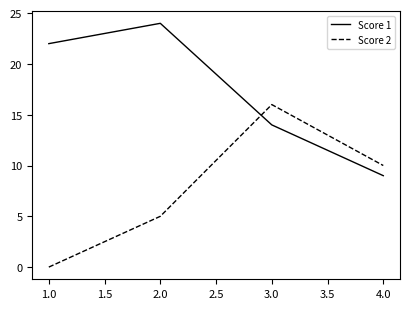

Which category has the lowest value across all series?

1.0